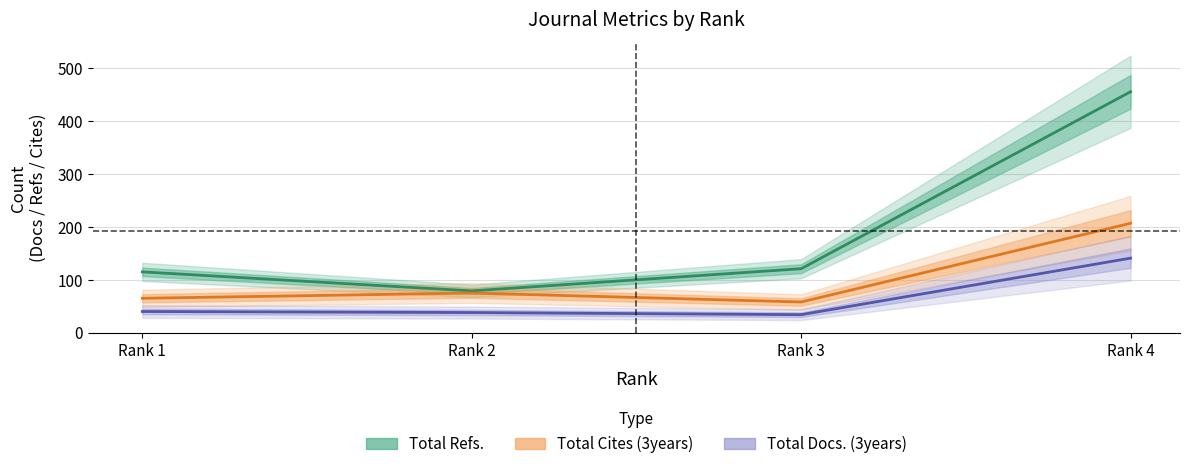

Rank the series at Rank 1 from highest to lowest value.

Total Refs., Total Cites (3years), Total Docs. (3years)